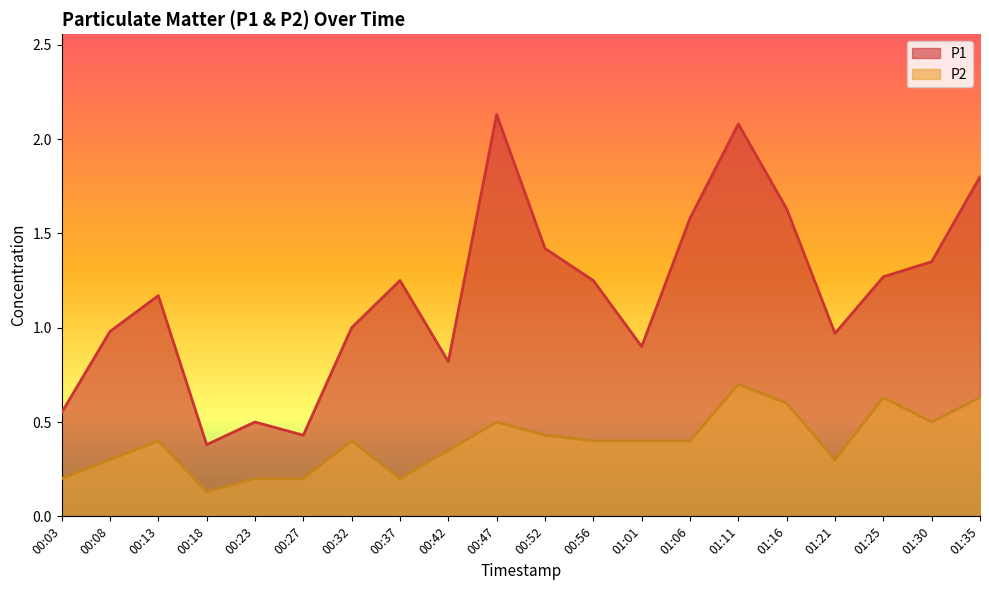

The value of P2 at 00:47 is 0.2. True or false?

False